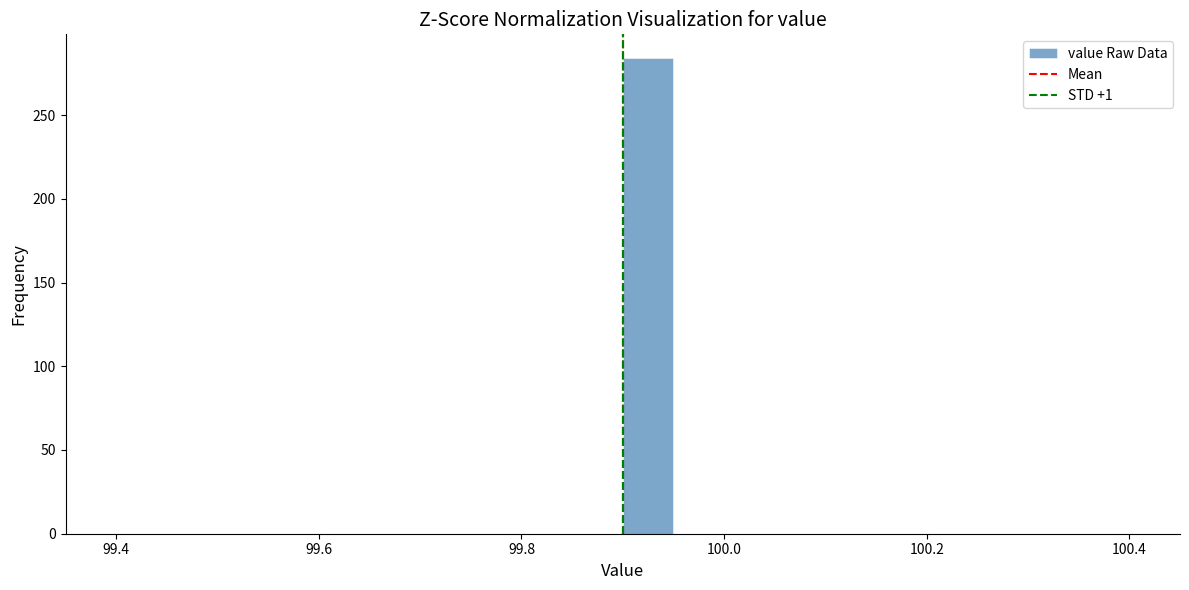

Read against the x-axis, roughly where is the centre of the tallest bar?

99.92